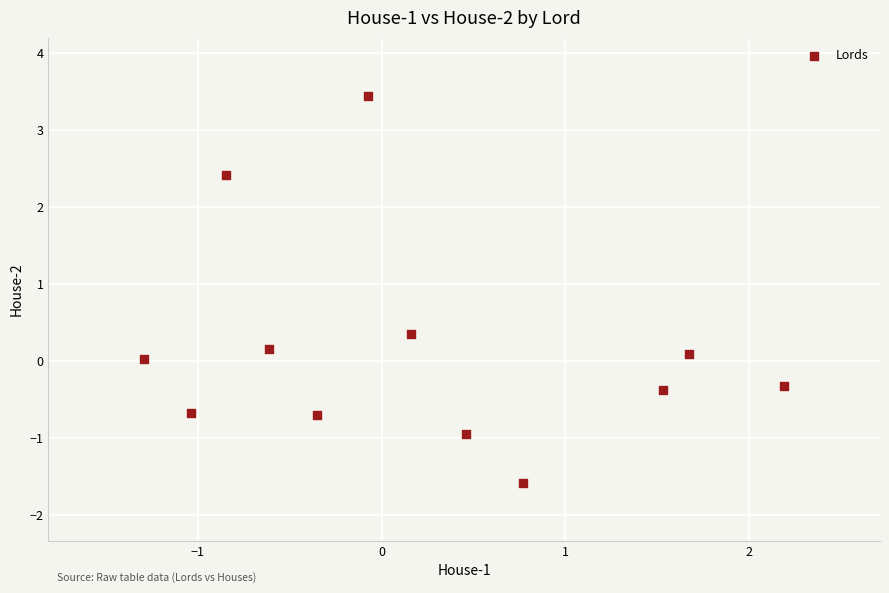

What is the range of X values (max minus min)?

3.5